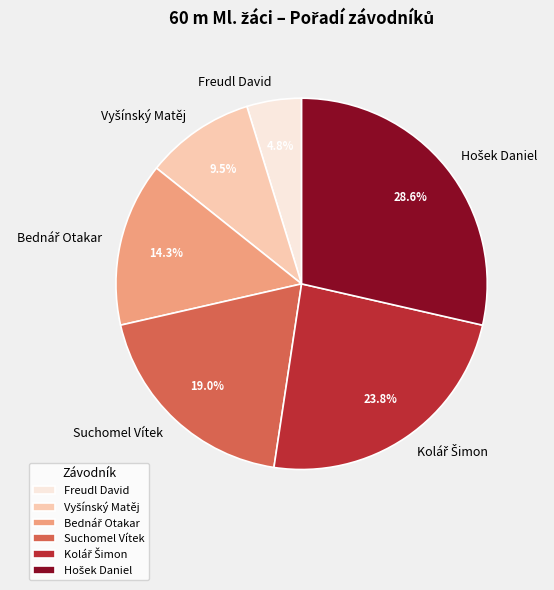

Which category has the smallest portion of the pie?

Freudl David